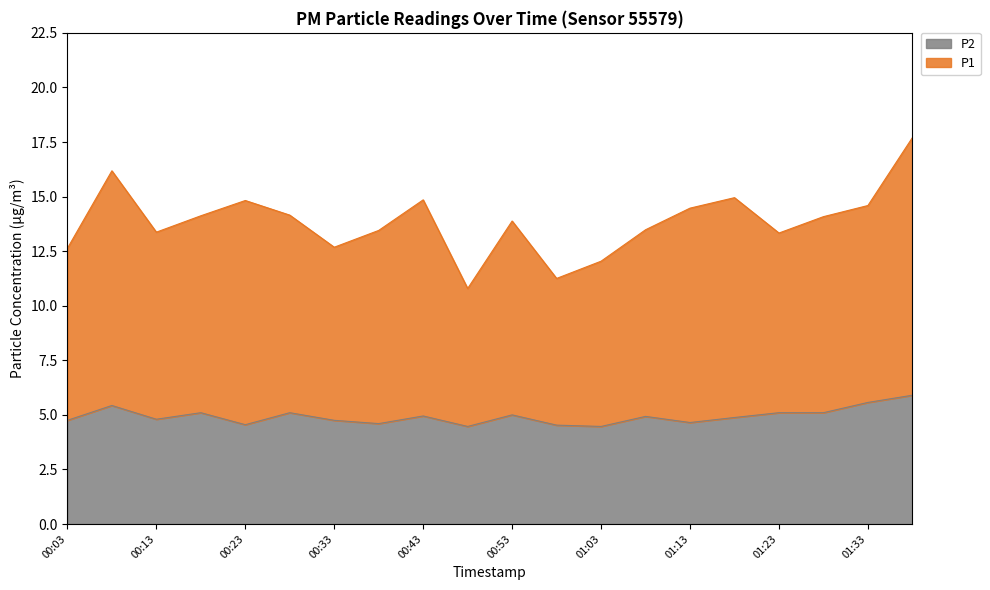

The value of P1 at 00:03 is 12.6. True or false?

True